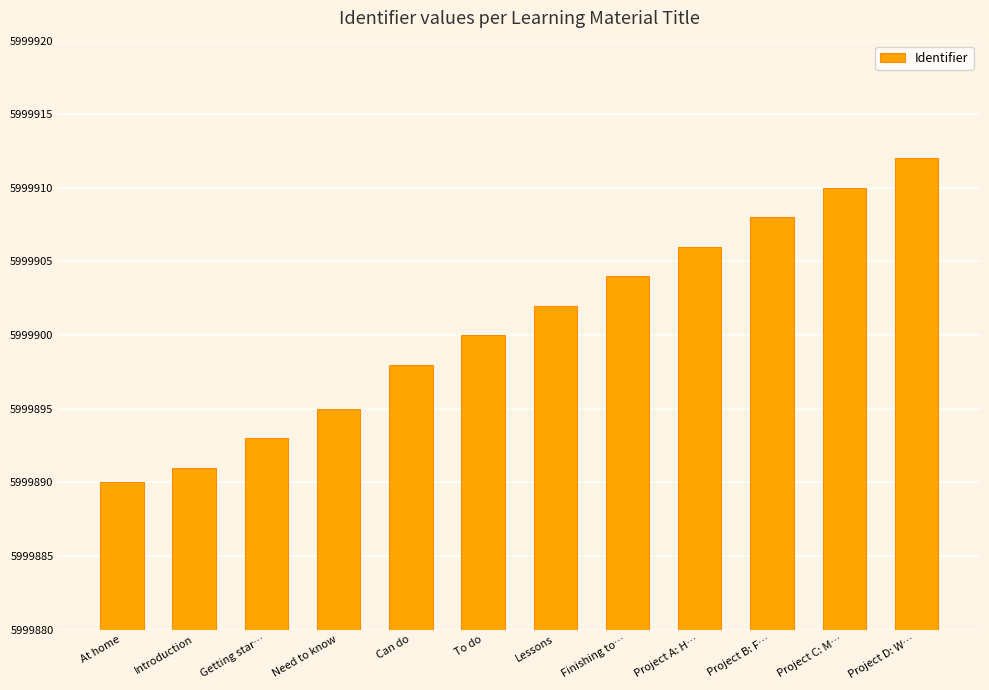

Approximately how many times larger is the value at Project B: F… compared to Need to know?

1.0